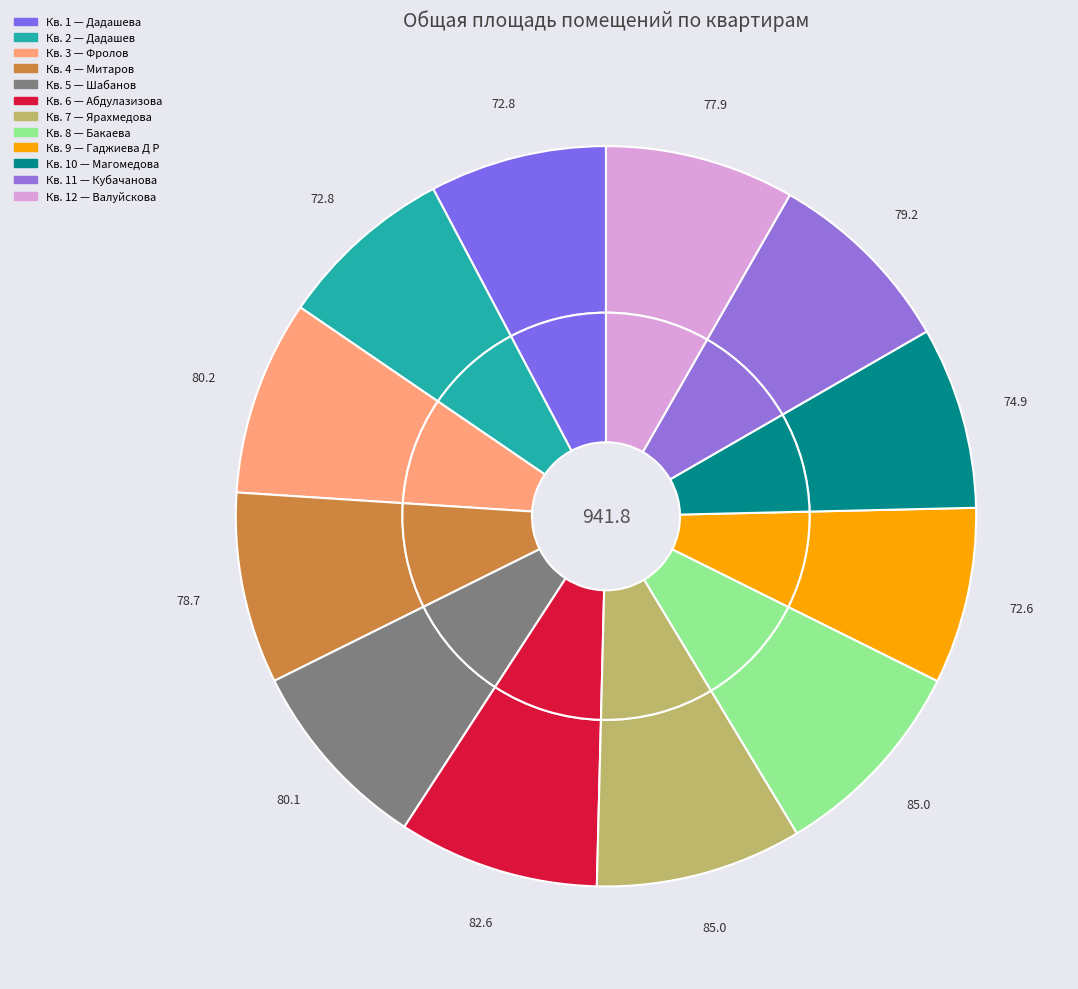

Is 6 the majority of the pie?

No